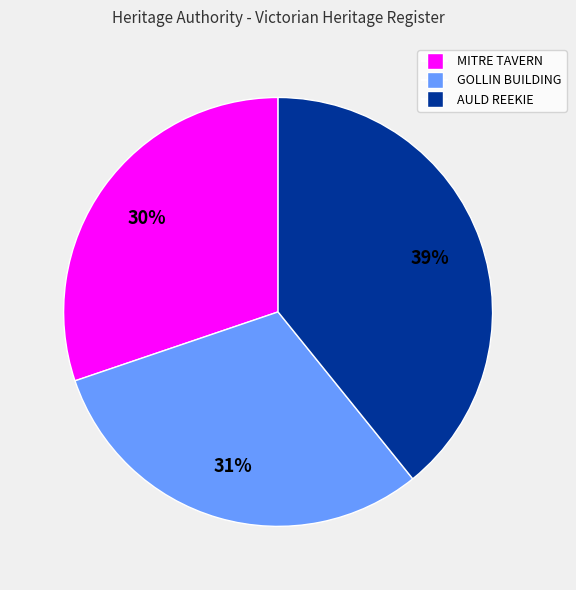

Does MITRE TAVERN represent more than half of the total?

No